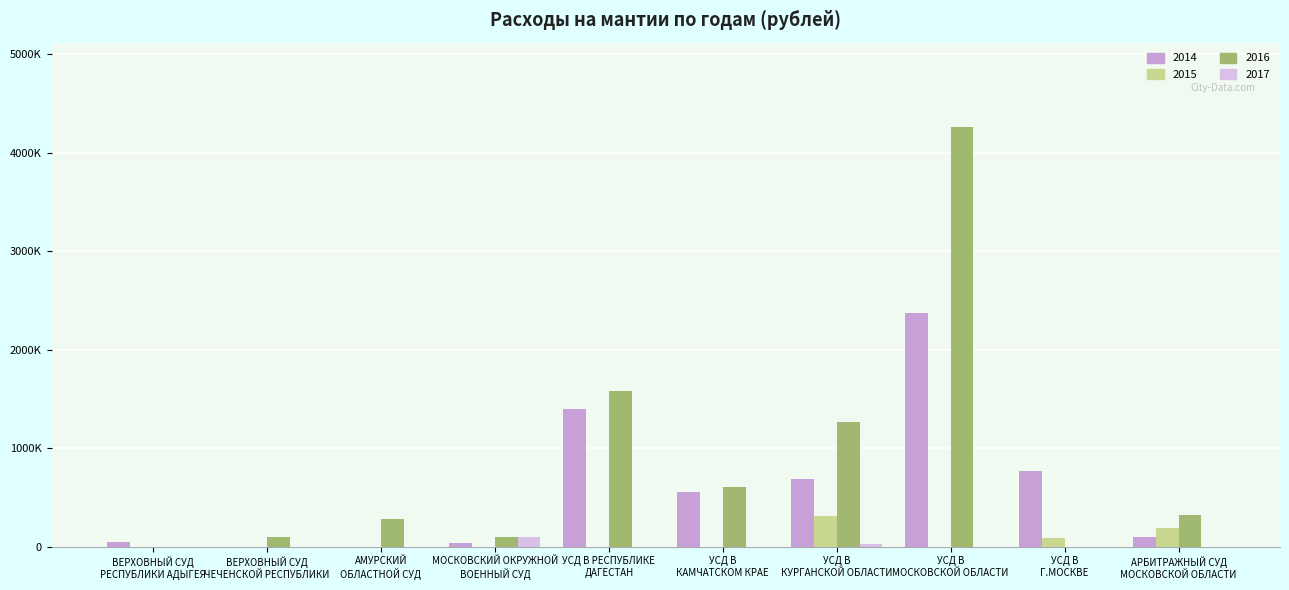

Does the chart contain stacked bars?

No